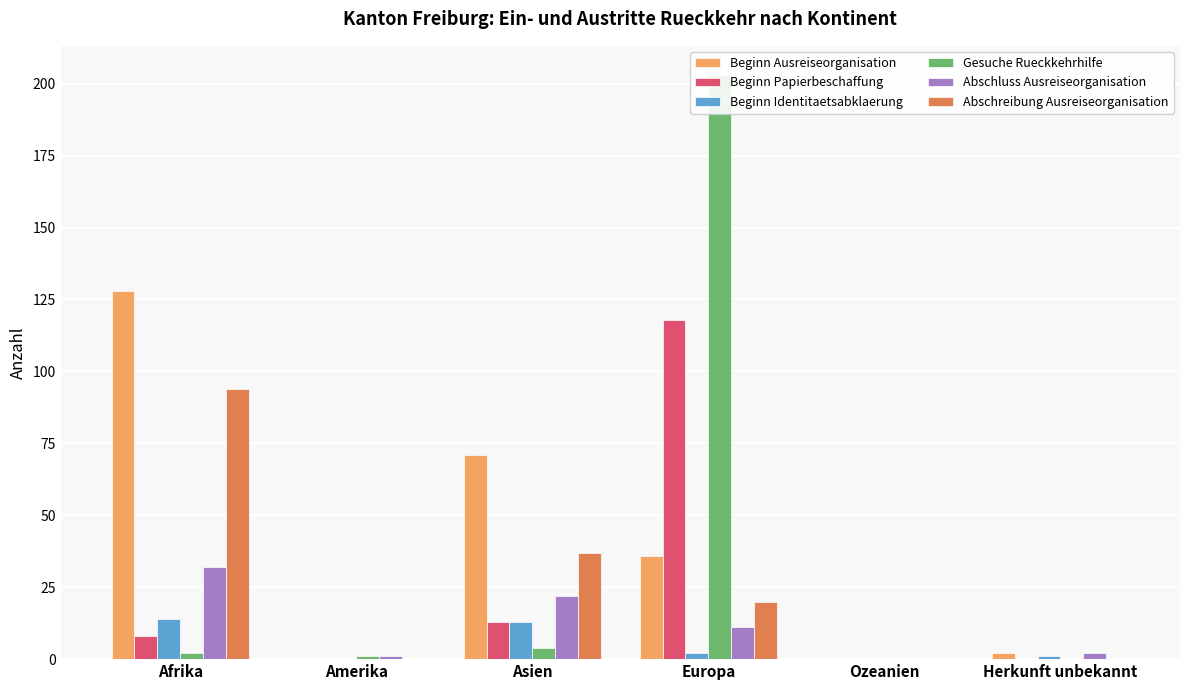

Reading left to right, list all the values displayed in this chart.

Beginn Ausreiseorganisation: Afrika=128	Amerika=0	Asien=71	Europa=36	Ozeanien=0	Herkunft unbekannt=2
Beginn Papierbeschaffung: Afrika=8	Amerika=0	Asien=13	Europa=118	Ozeanien=0	Herkunft unbekannt=0
Beginn Identitaetsabklaerung: Afrika=14	Amerika=0	Asien=13	Europa=2	Ozeanien=0	Herkunft unbekannt=1
Gesuche Rueckkehrhilfe: Afrika=2	Amerika=1	Asien=4	Europa=203	Ozeanien=0	Herkunft unbekannt=0
Abschluss Ausreiseorganisation: Afrika=32	Amerika=1	Asien=22	Europa=11	Ozeanien=0	Herkunft unbekannt=2
Abschreibung Ausreiseorganisation: Afrika=94	Amerika=0	Asien=37	Europa=20	Ozeanien=0	Herkunft unbekannt=0